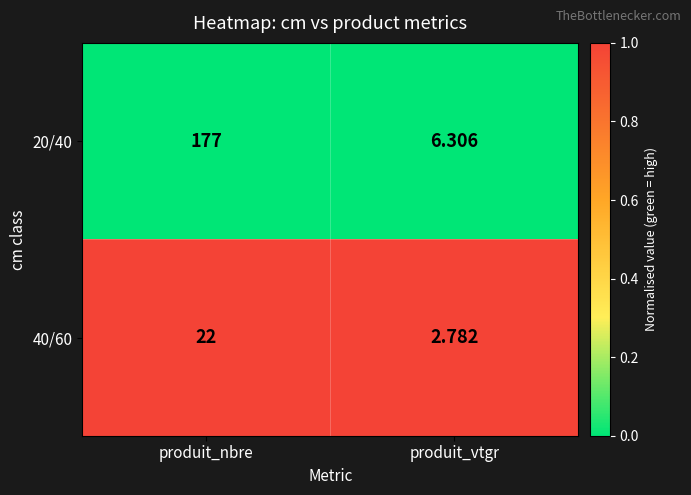

Which category has the lowest value across all series?

produit_vtgr